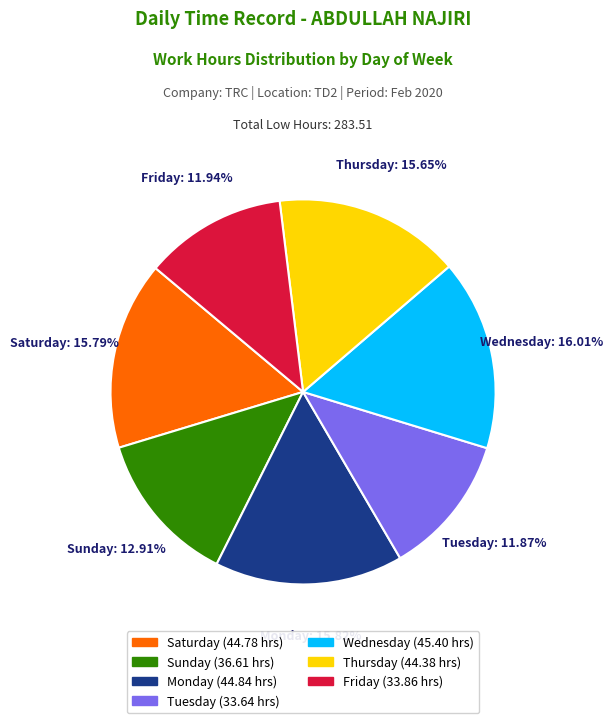

What is the ratio of the value at Friday to the value at Wednesday?

0.7